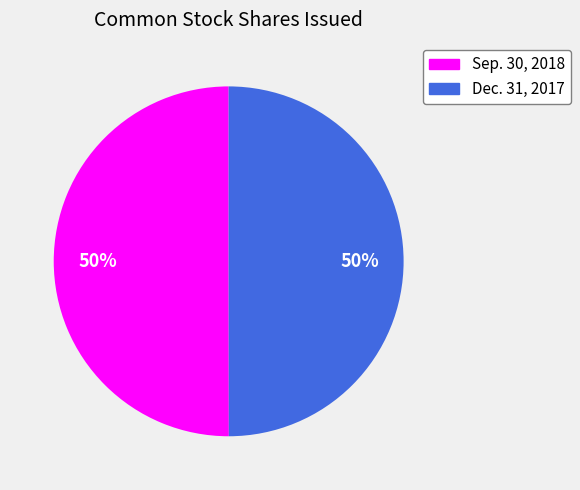

To the nearest percent, what portion does Sep. 30, 2018 represent?

50%